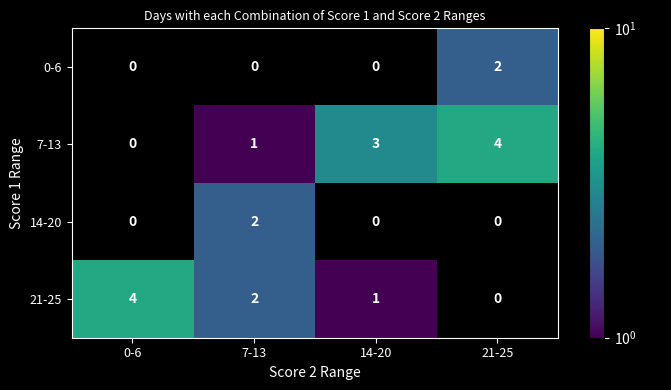

What is the smallest value displayed?

1.0